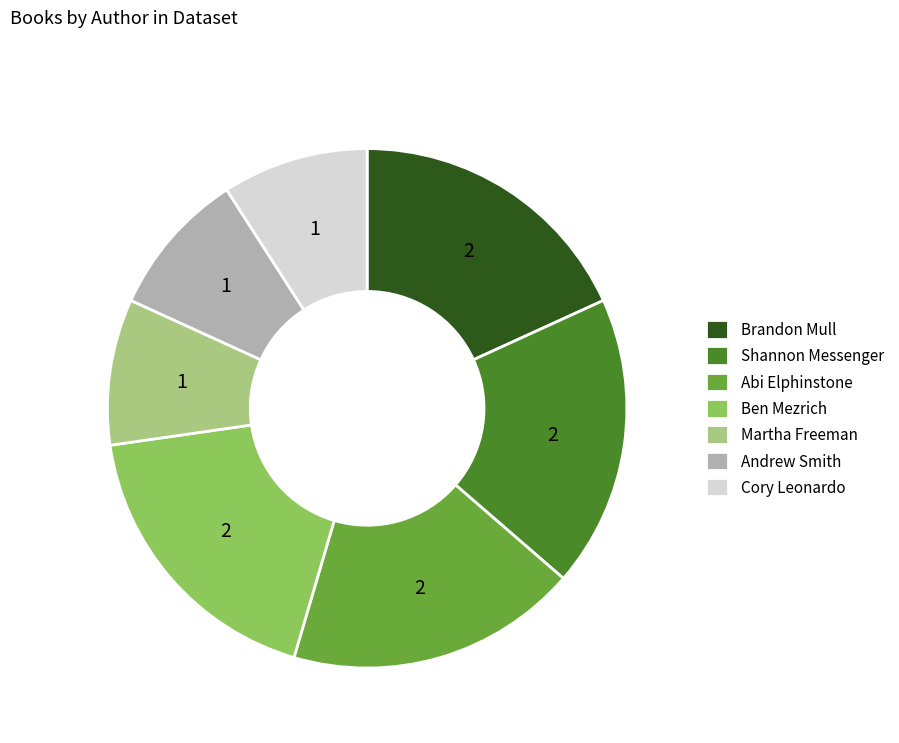

Combined, do Cory Leonardo and Abi Elphinstone account for over 50%?

No